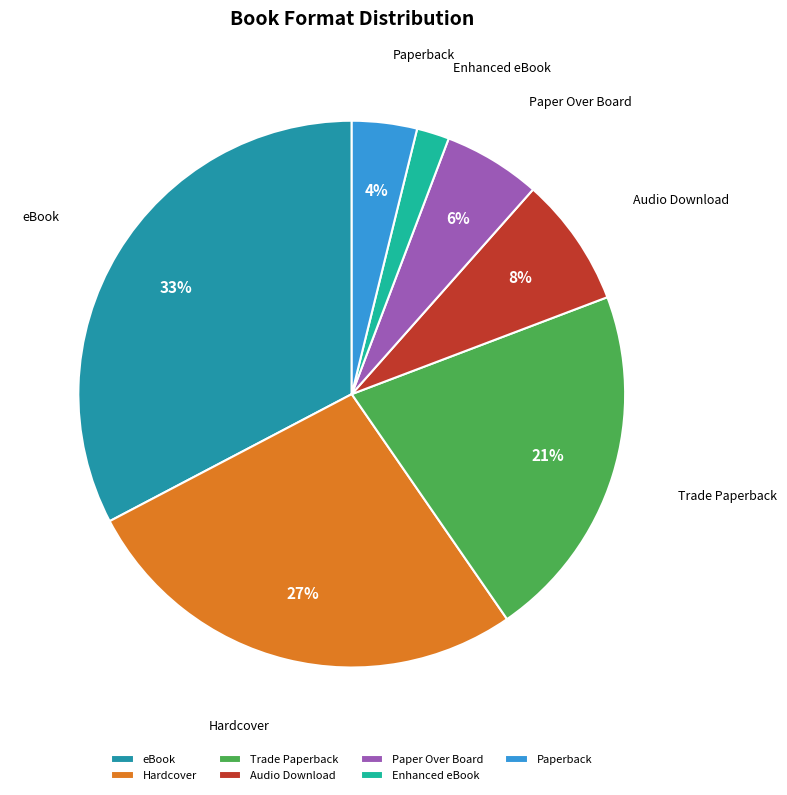

Combined, do Trade Paperback and Enhanced eBook account for over 50%?

No